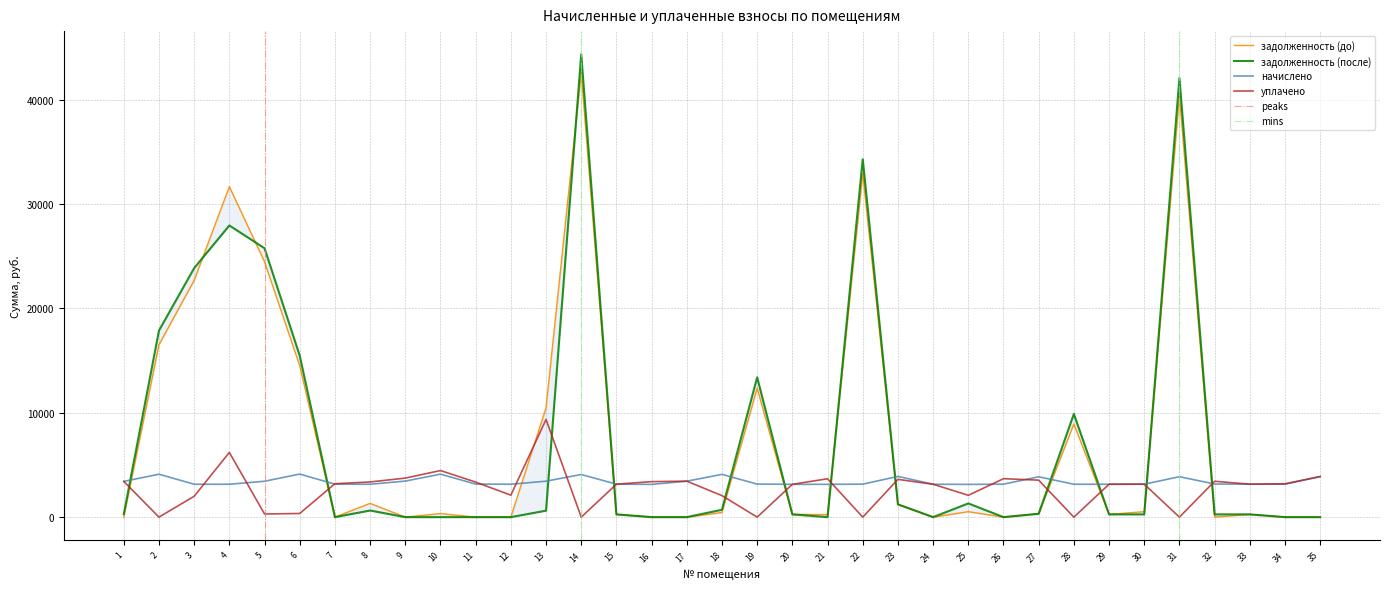

How many interior local peaks does the задолженность (после) series have?

8